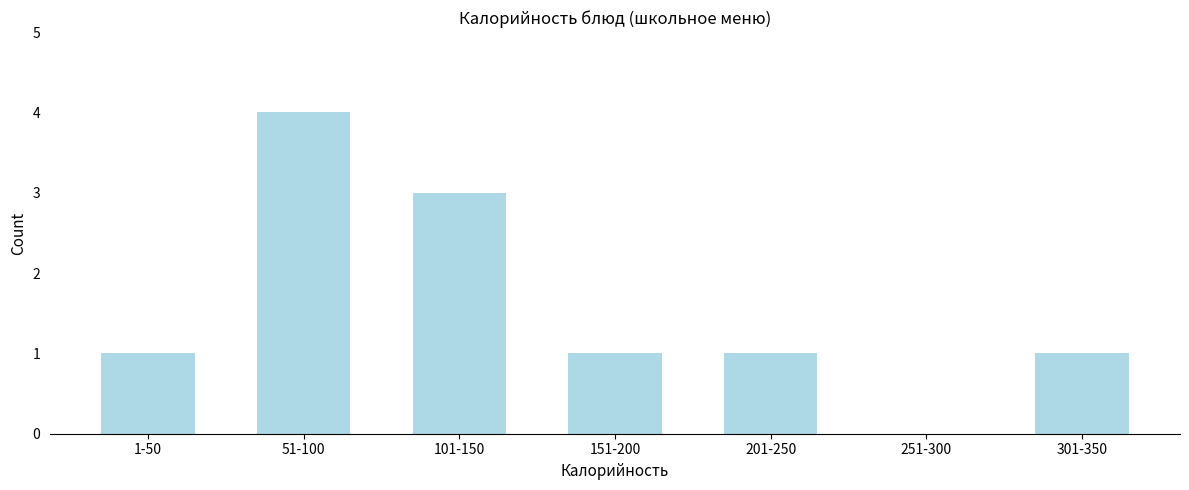

Reading right to left, extract all data points from this chart.

301-350=1	251-300=0	201-250=1	151-200=1	101-150=3	51-100=4	1-50=1